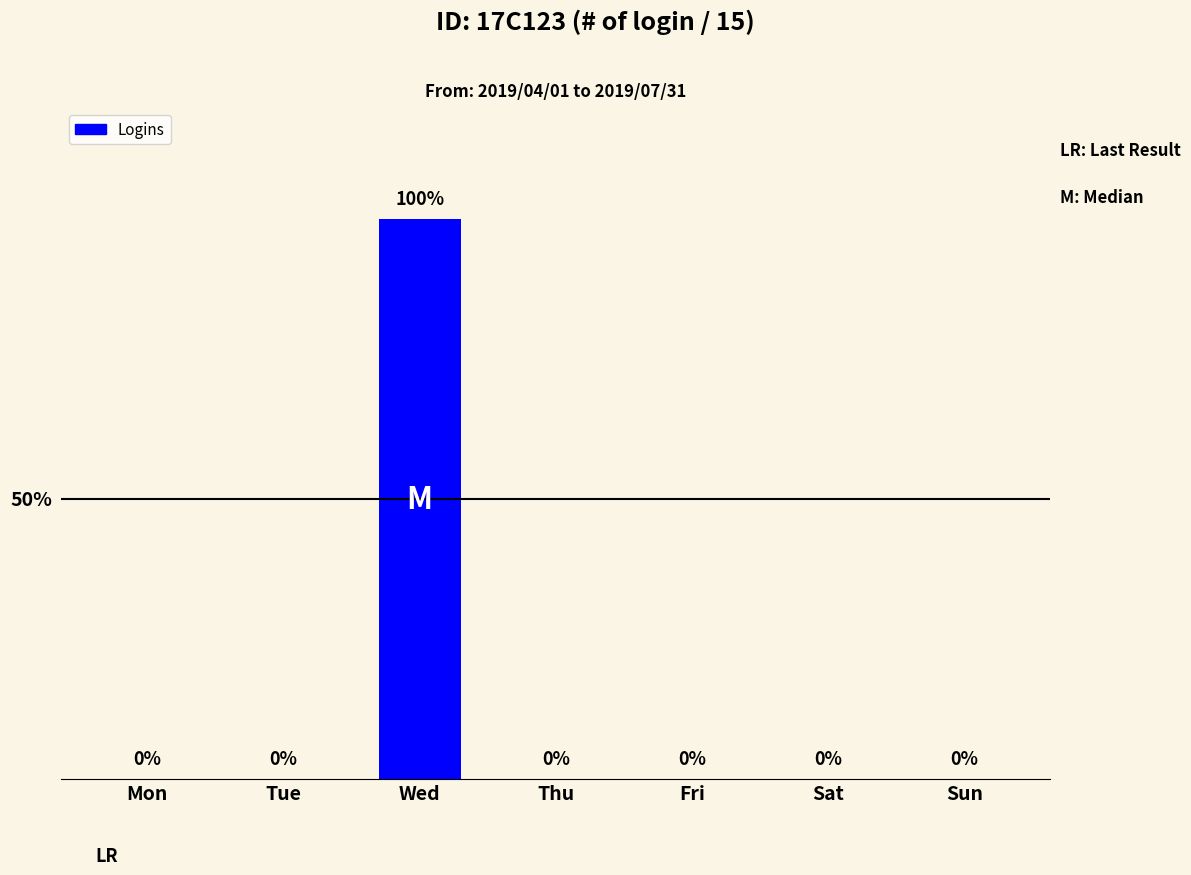

Are the bars grouped side by side (vs. stacked)?

No